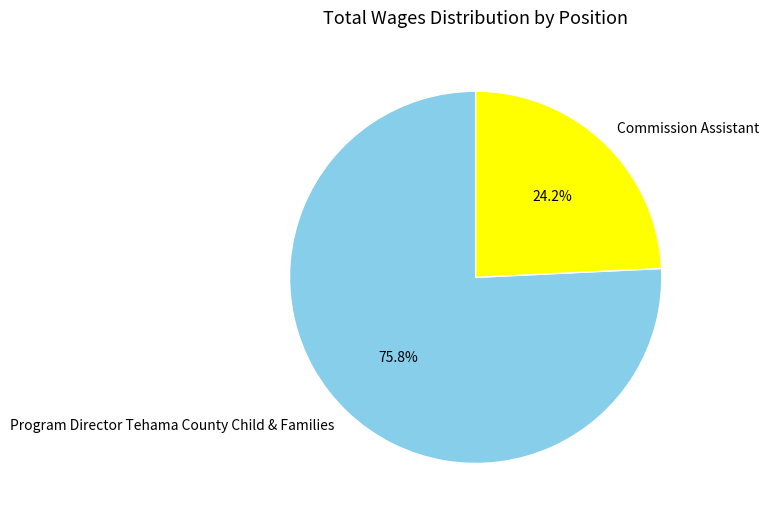

To the nearest percent, what is the difference between the Commission Assistant and Program Director Tehama County Child & Families slice percentages?

52%